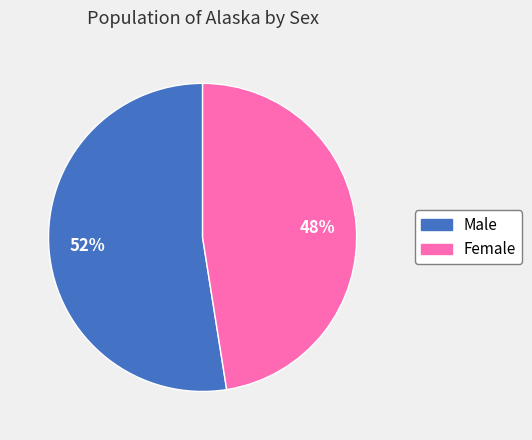

What is the smallest slice in the pie chart?

Female